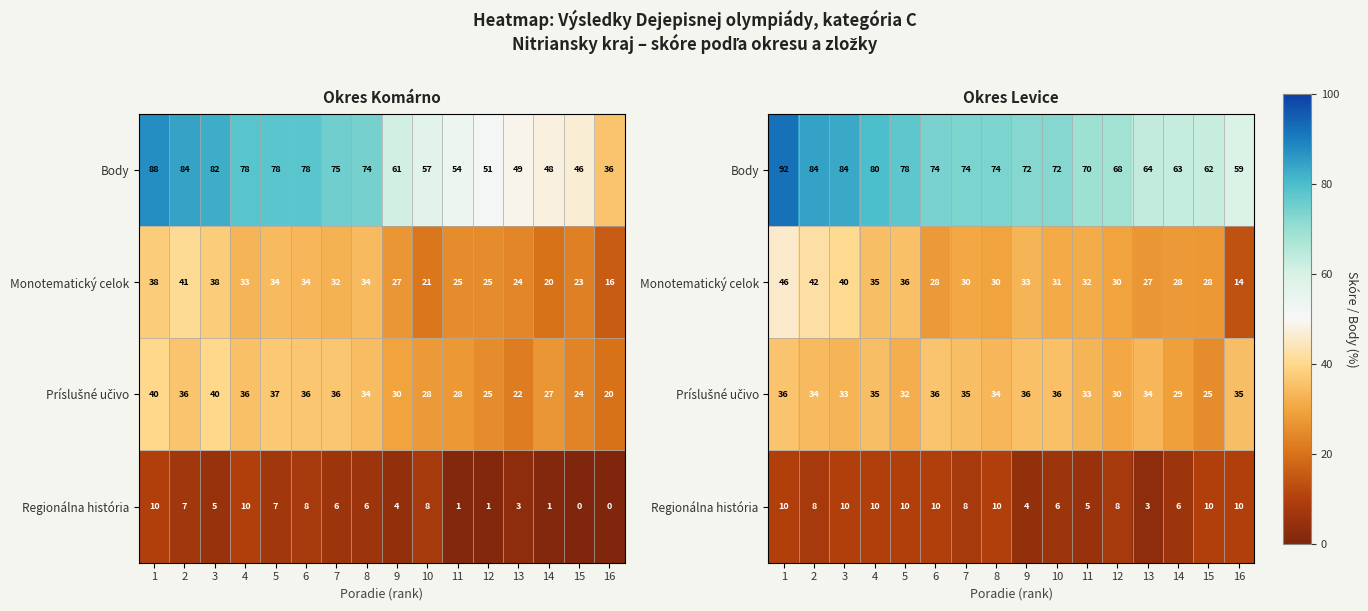

True or false: Body has a value of 34.6 at 6.

False